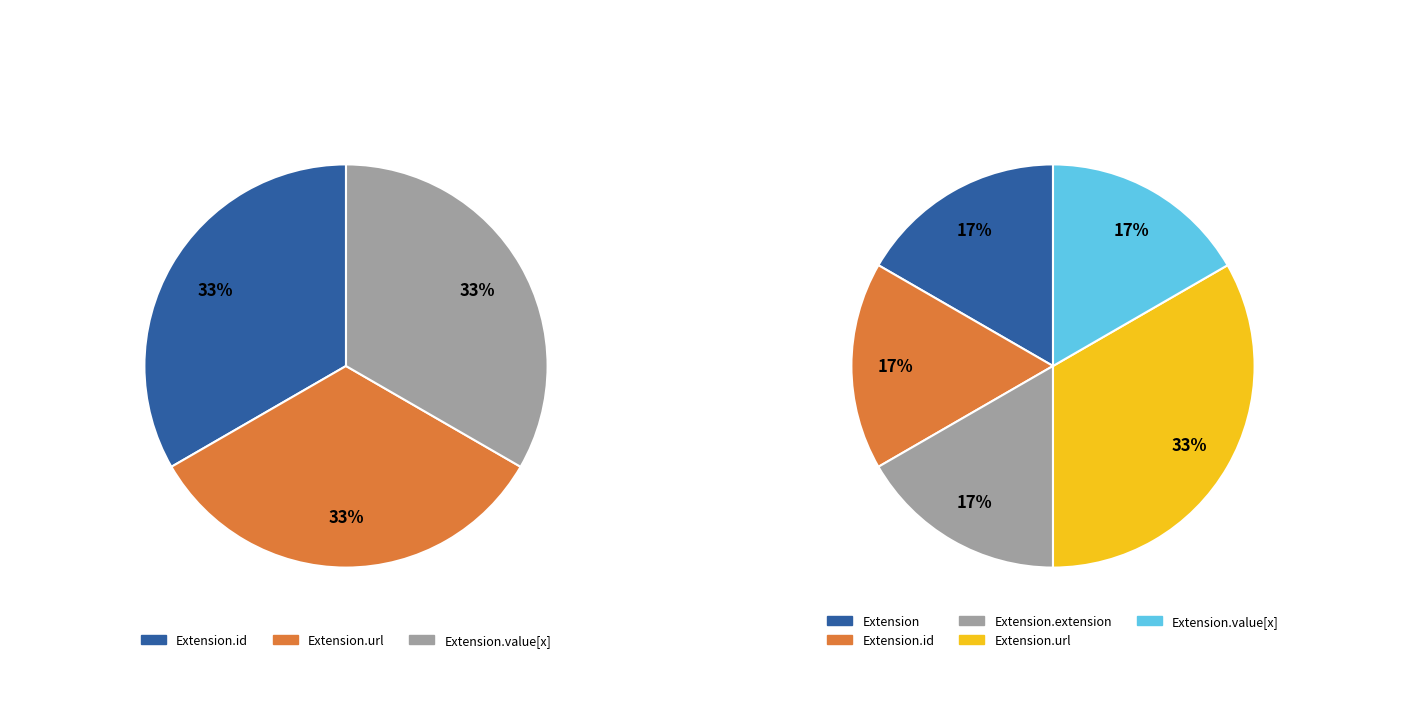

To the nearest percent, what is the average slice percentage?

20%